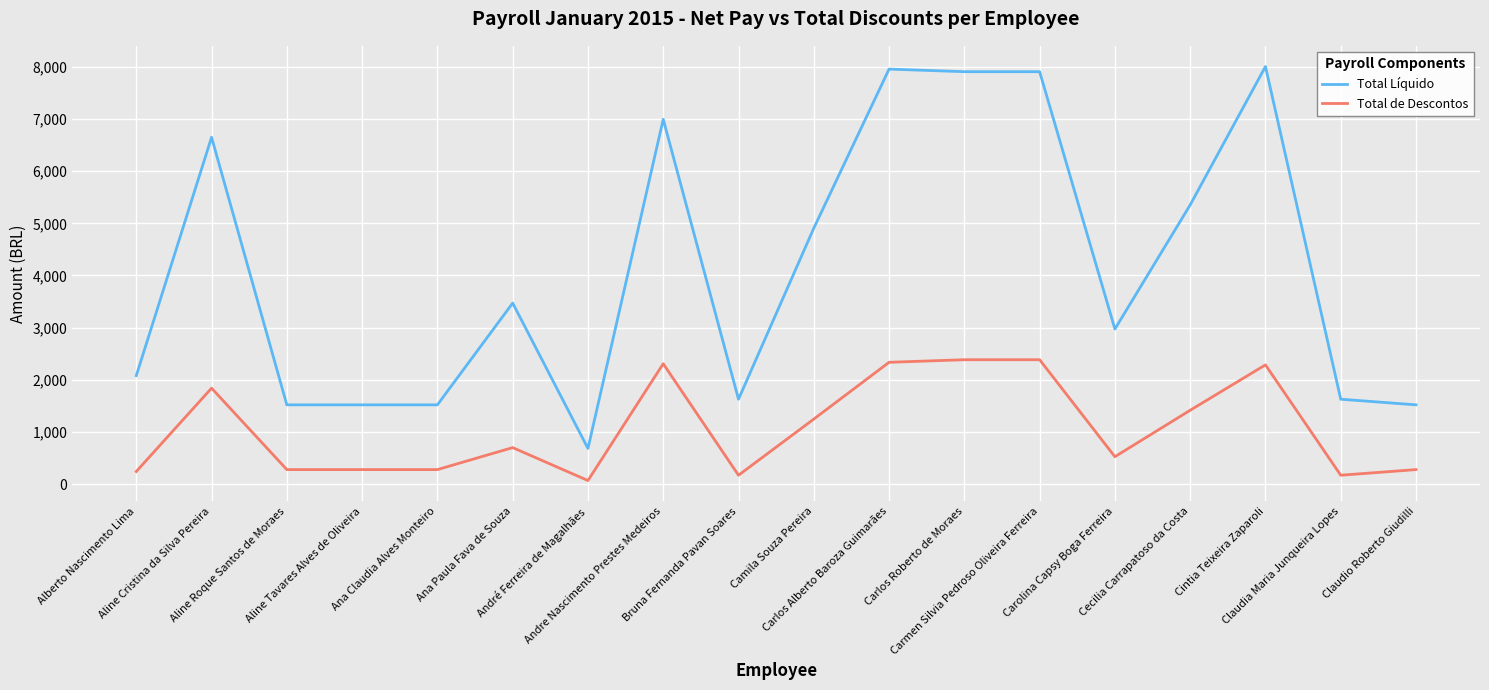

Which series has the largest total across all categories?

Total Líquido